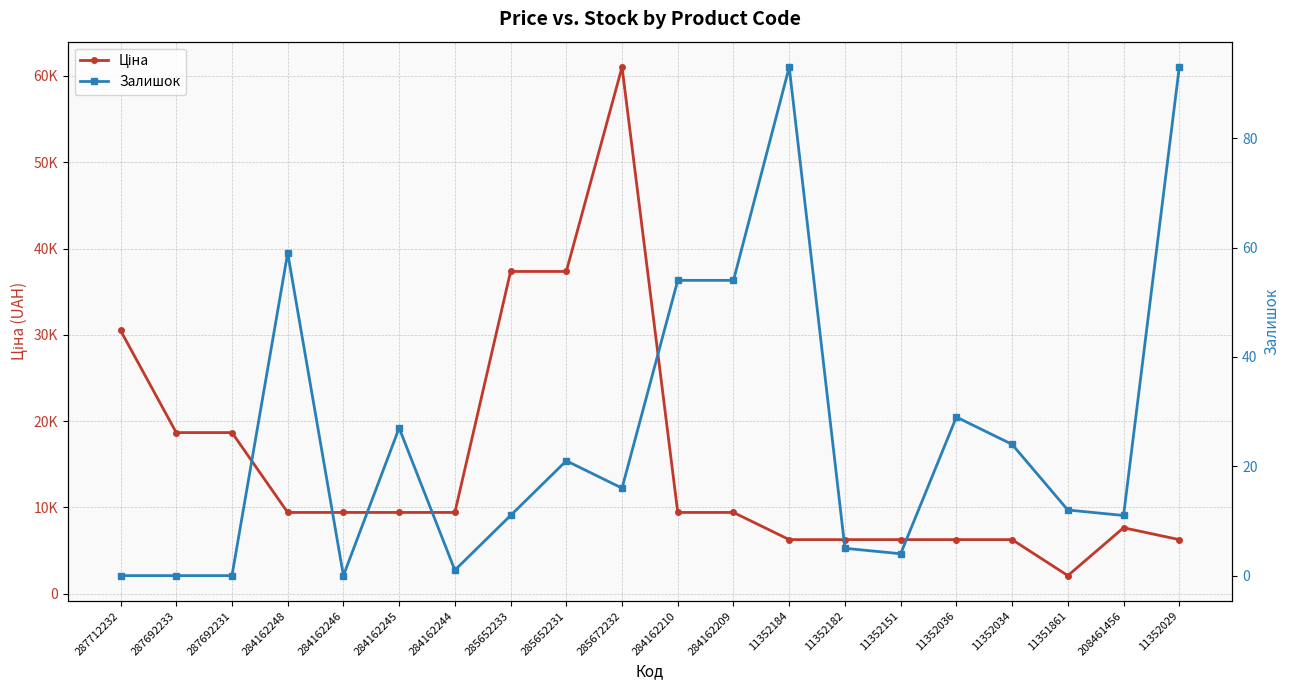

The Залишок series shows 38.0 at 284162246. True or false?

False